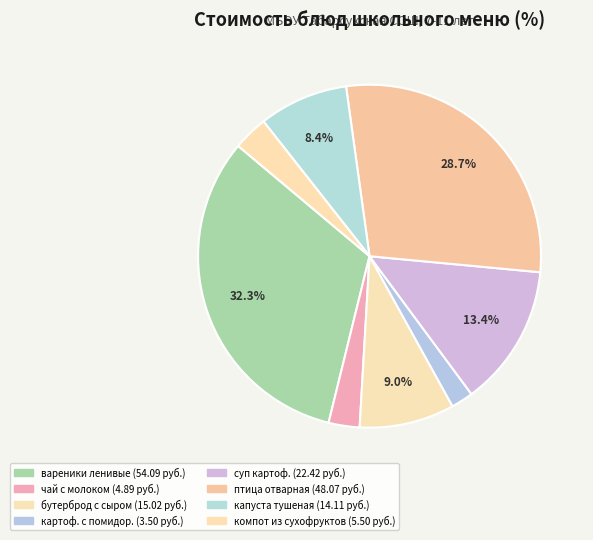

Is there a majority slice in this chart?

No